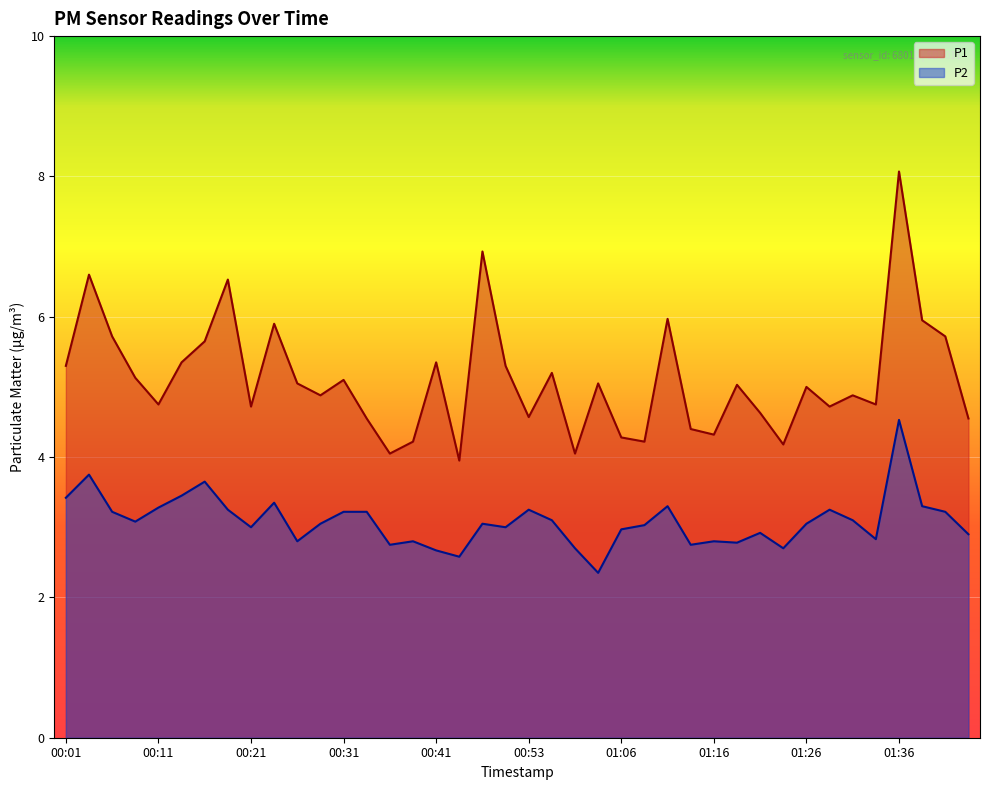

What is the average value of the P1 series?

5.1